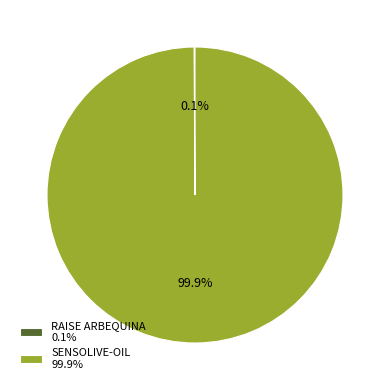

Is there a majority slice in this chart?

Yes